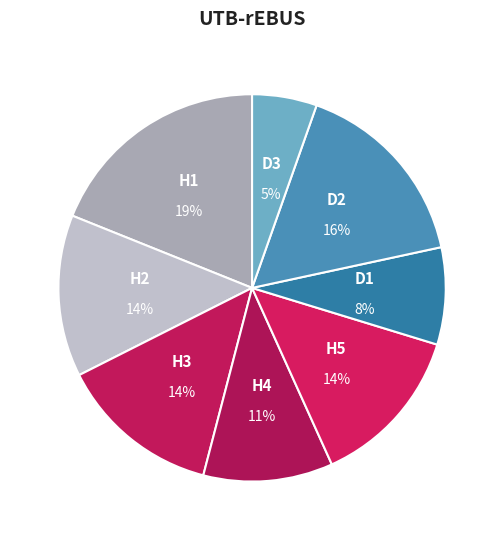

Is there a majority slice in this chart?

No